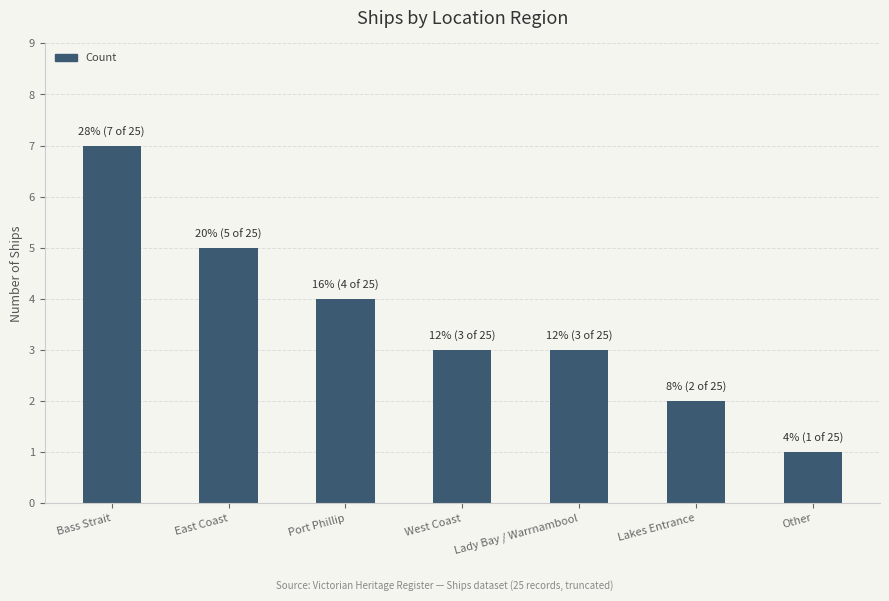

Where is the data nearest to the value 4?

Port Phillip